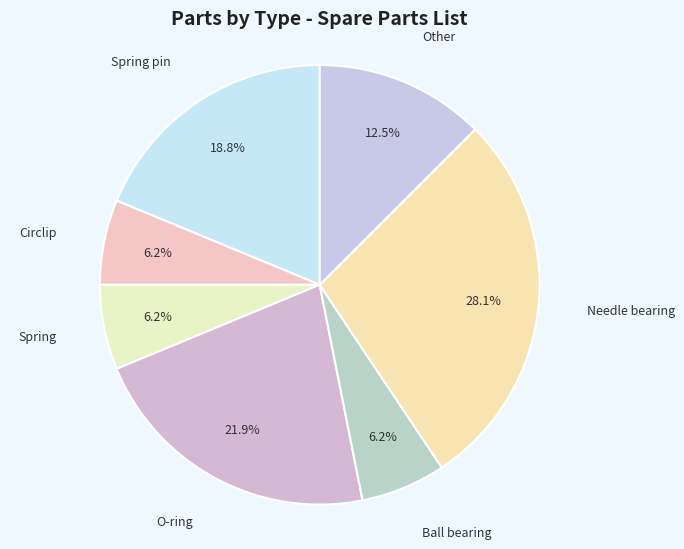

How many slices are in this pie chart?

7